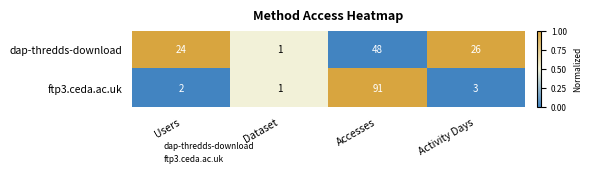

List the series in order of their overall mean, highest first.

dap-thredds-download, ftp3.ceda.ac.uk